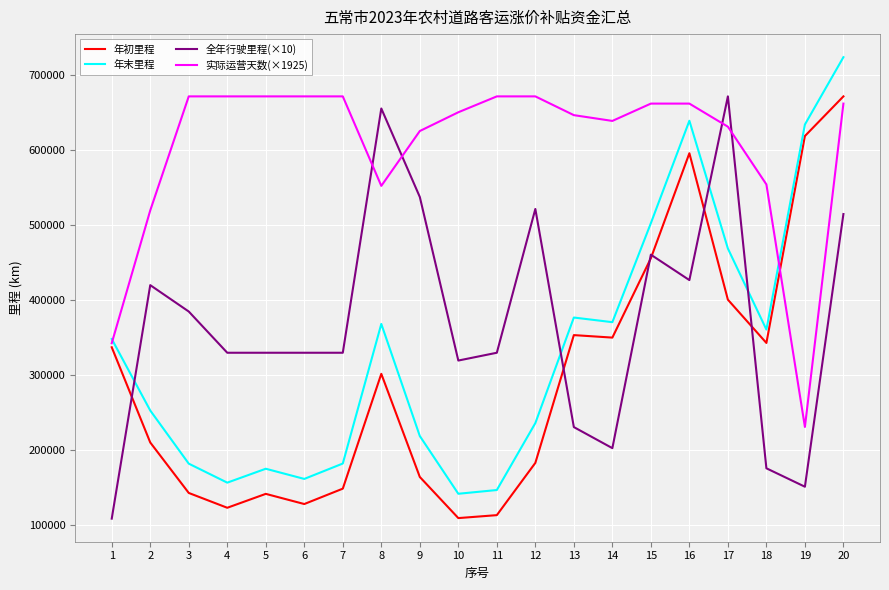

Does the chart have visible grid lines?

Yes